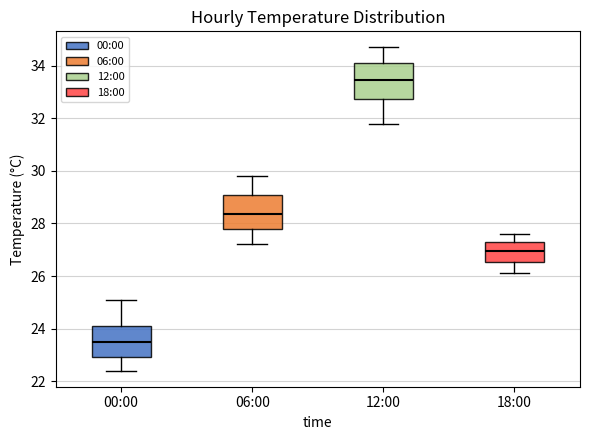

Reading left to right, transcribe this box plot: for each box, give where its median line is, the range the box spans, and where its two whiskers end, as read against the y-axis. The values are not printed on the chart, so give them approximately, as read against the axis.

00:00: median 23.6, box 23.0 to 24.2, whiskers 22.4 to 25.2
06:00: median 28.4, box 27.8 to 29.0, whiskers 27.2 to 29.8
12:00: median 33.4, box 32.8 to 34.2, whiskers 31.8 to 34.8
18:00: median 27.0, box 26.6 to 27.4, whiskers 26.2 to 27.6